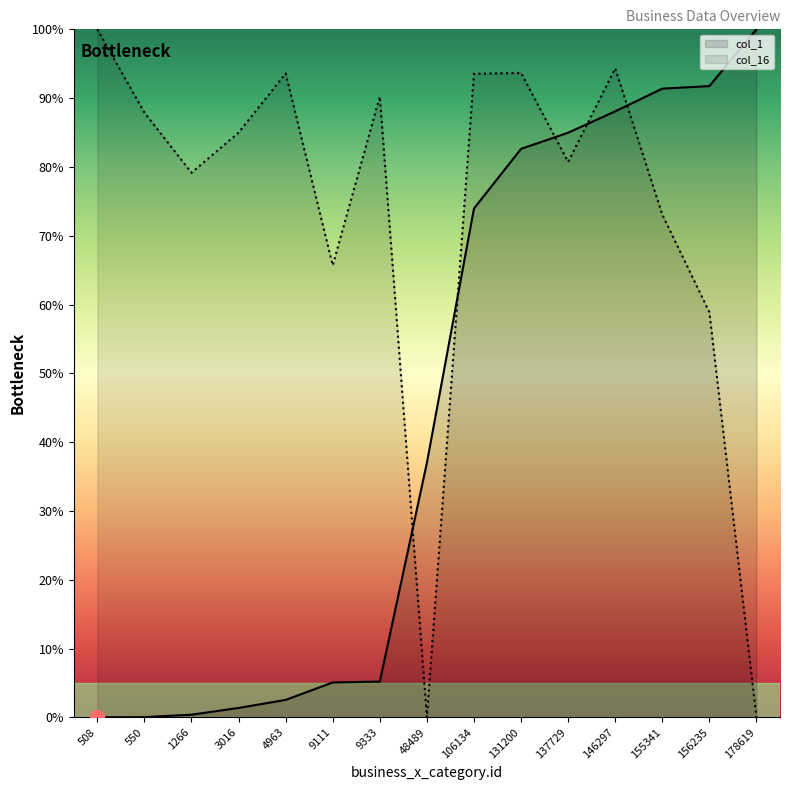

How many data points does each series have?

15